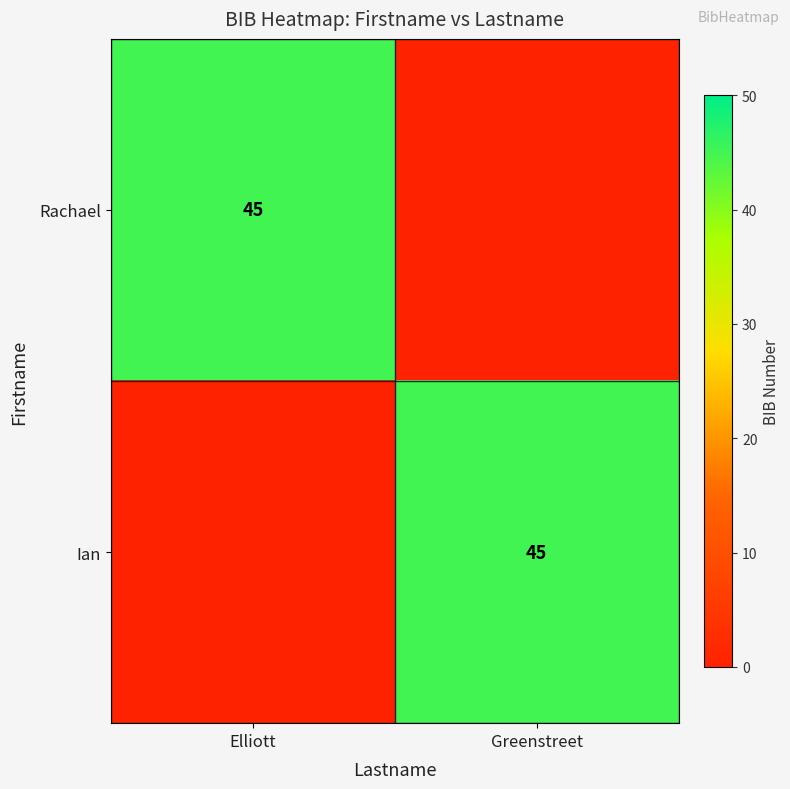

What is the spread (max minus min) of values at Elliott?

45